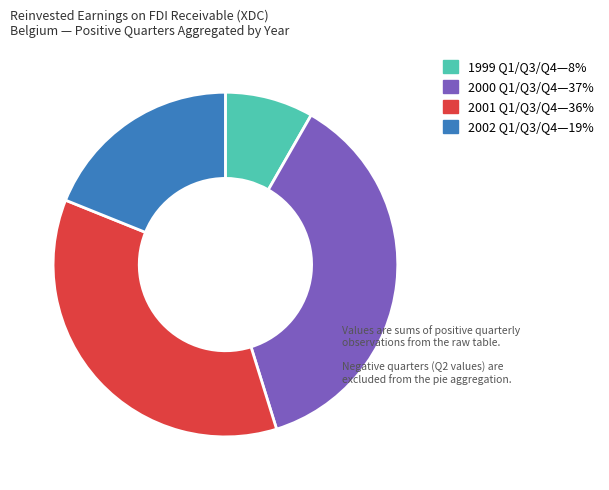

Is there a majority slice in this chart?

No